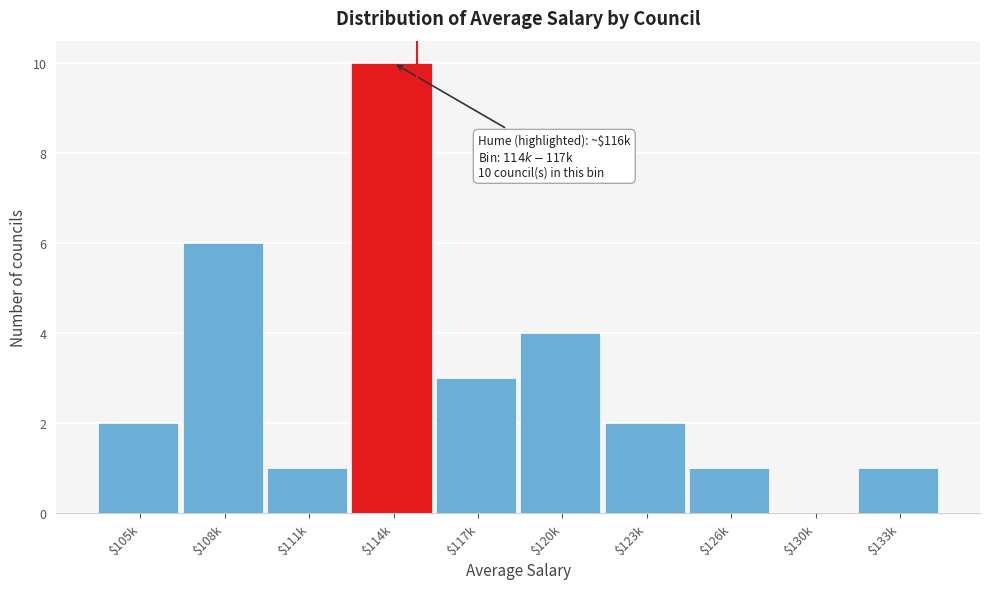

The chart shows a value of 11 at $108k. True or false?

False